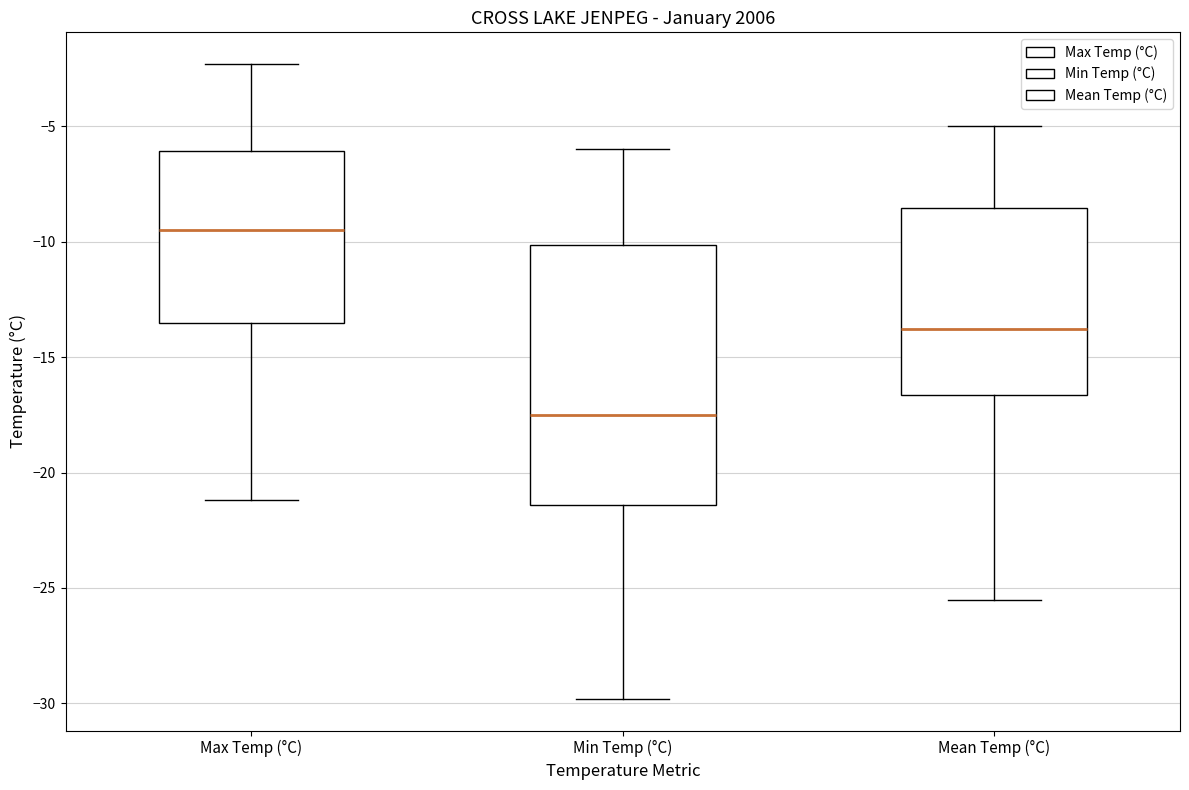

Which box's median line is the highest?

Max Temp (°C)